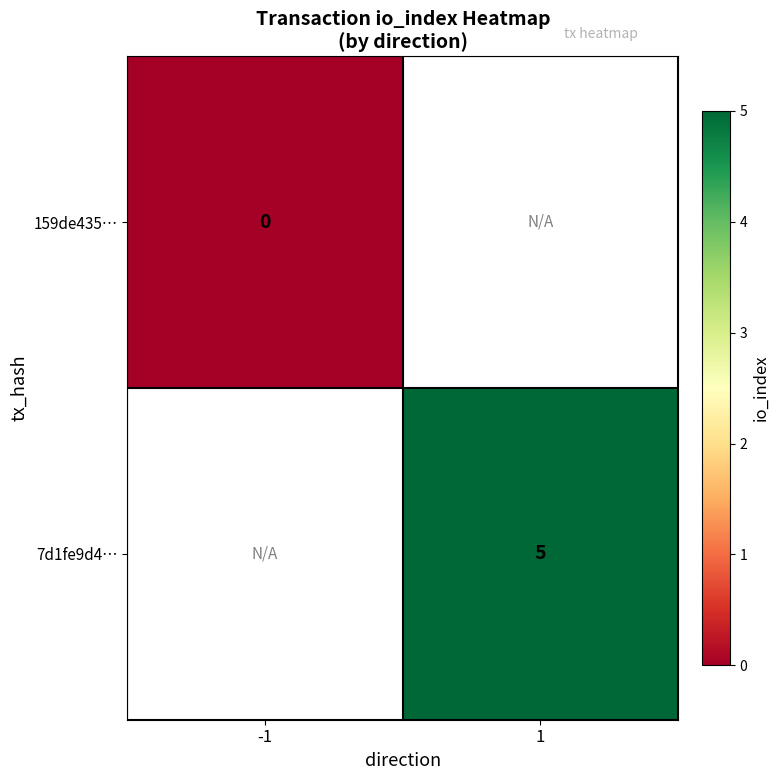

Is it true that 7d1fe9d4… equals 3 at 1?

False